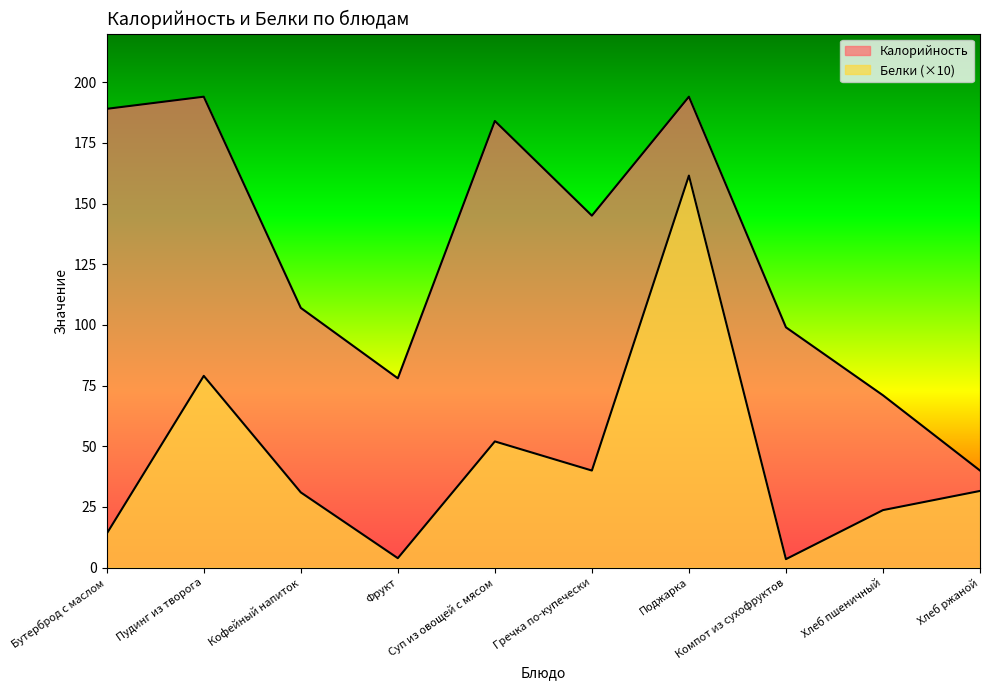

Where is the first local minimum for Калорийность?

Фрукт